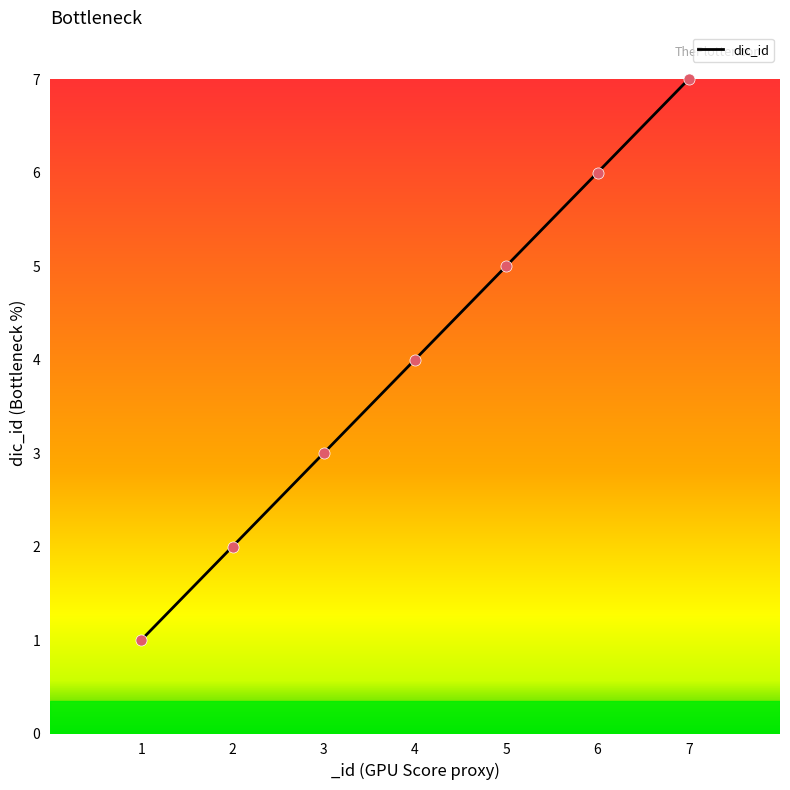

At which category does the chart reach its minimum across all series?

1